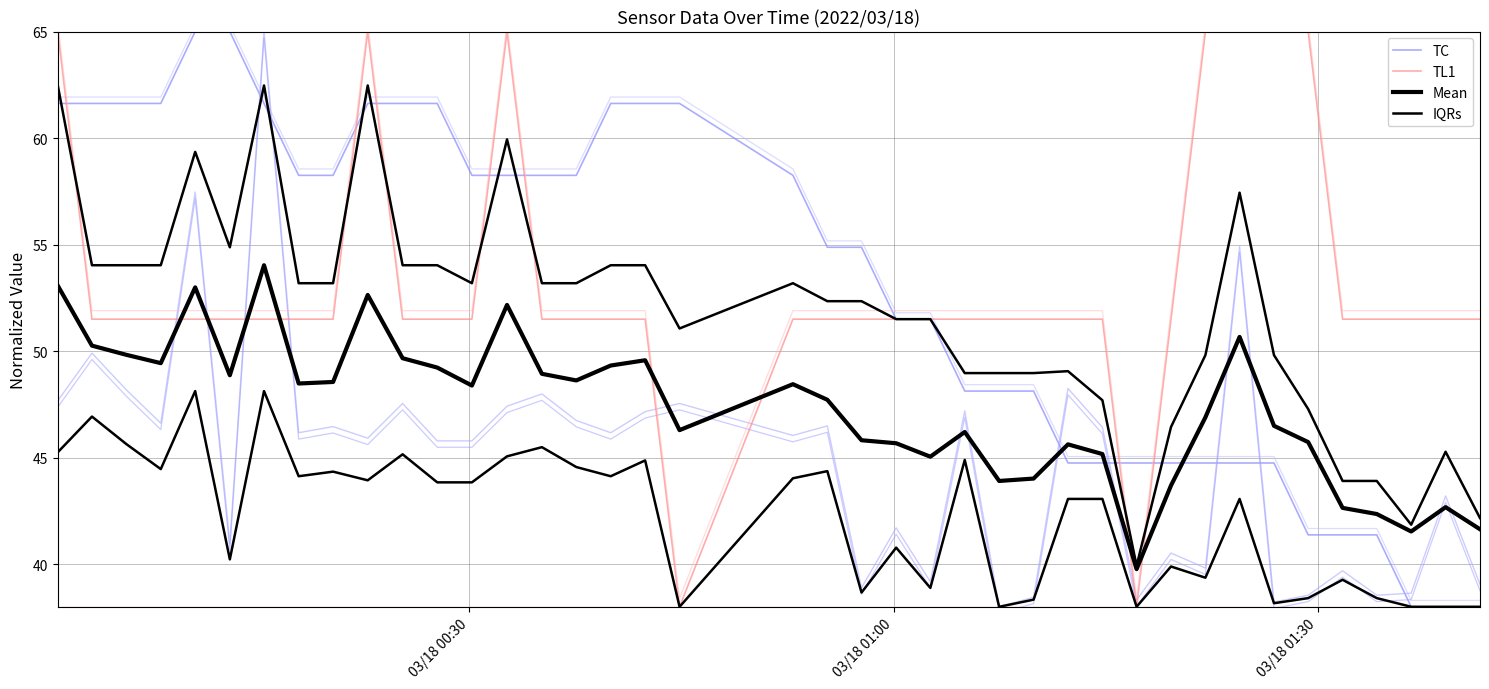

True or false: IQRs and Mean cross at least once.

False